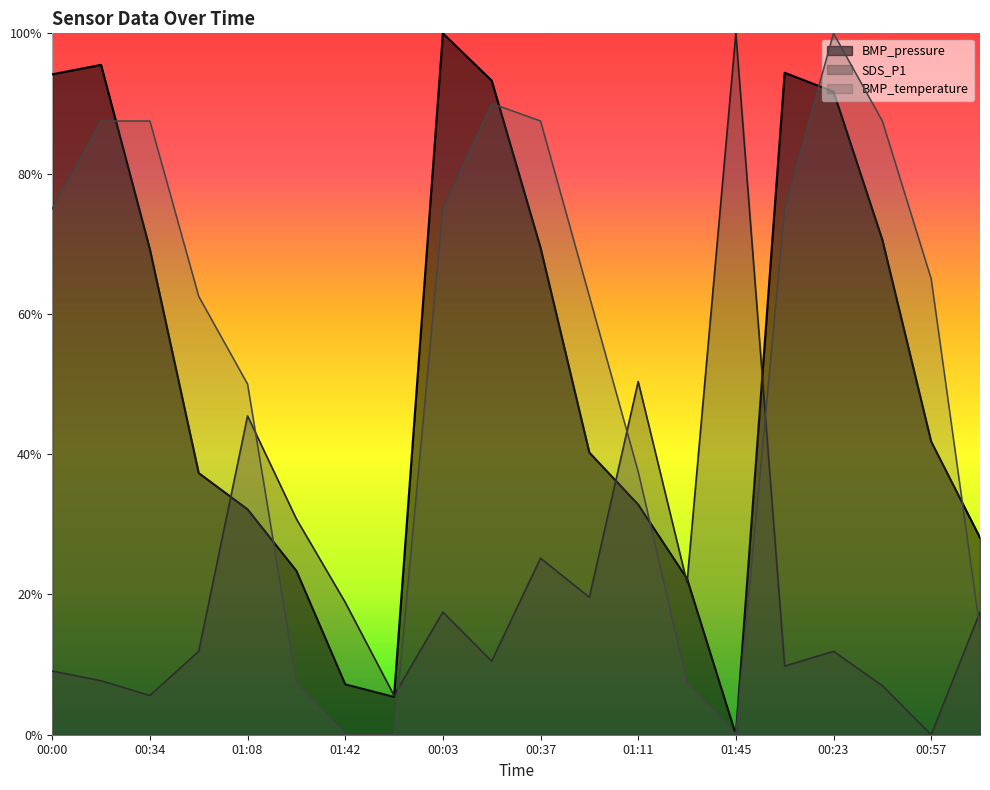

What is the difference between the second highest and minimum values in the BMP_temperature series?

0.9